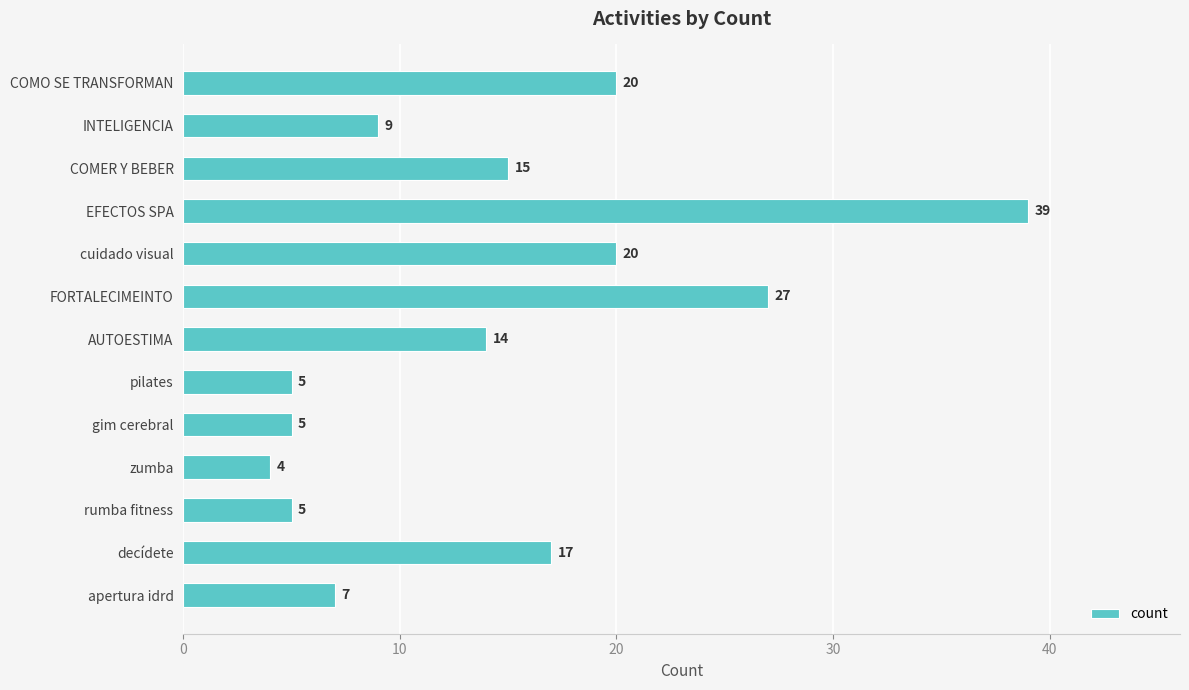

What is the change in value from gim cerebral to AUTOESTIMA?

+9